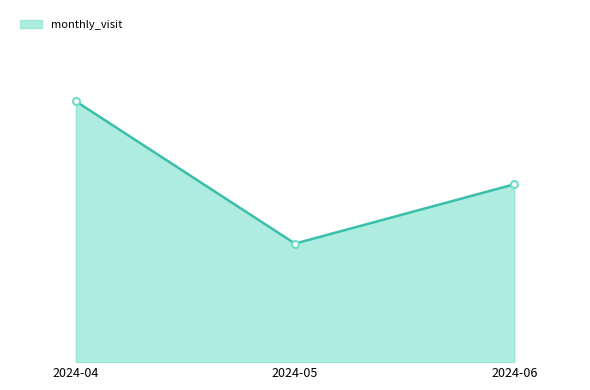

Does the chart display data point markers on the line(s)?

No